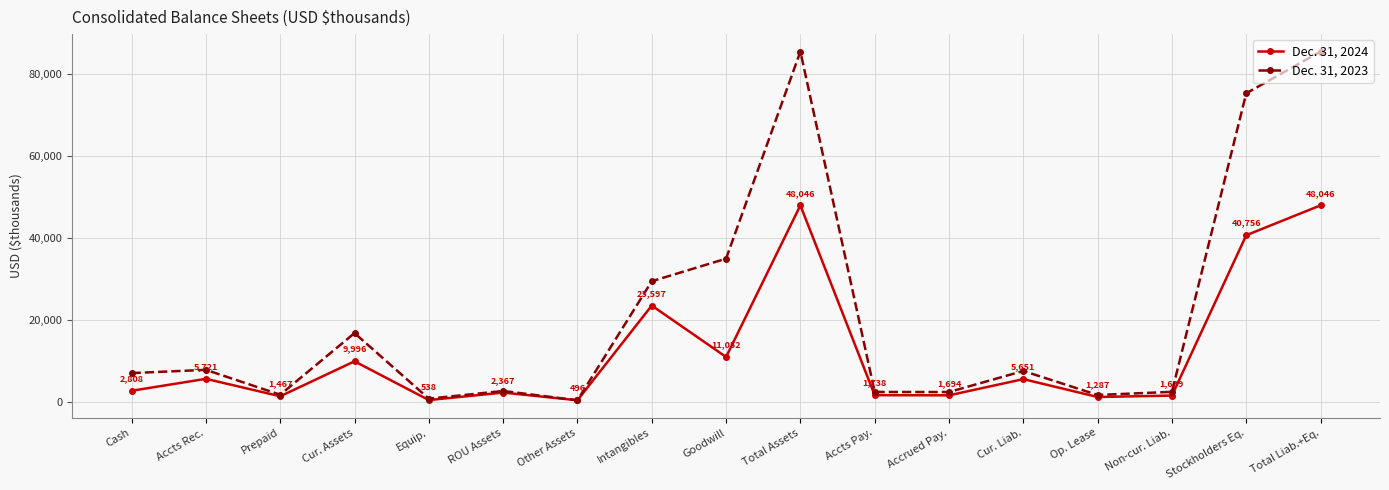

Between Accts Rec. and Total Assets, which series saw the biggest shift?

Dec. 31, 2023